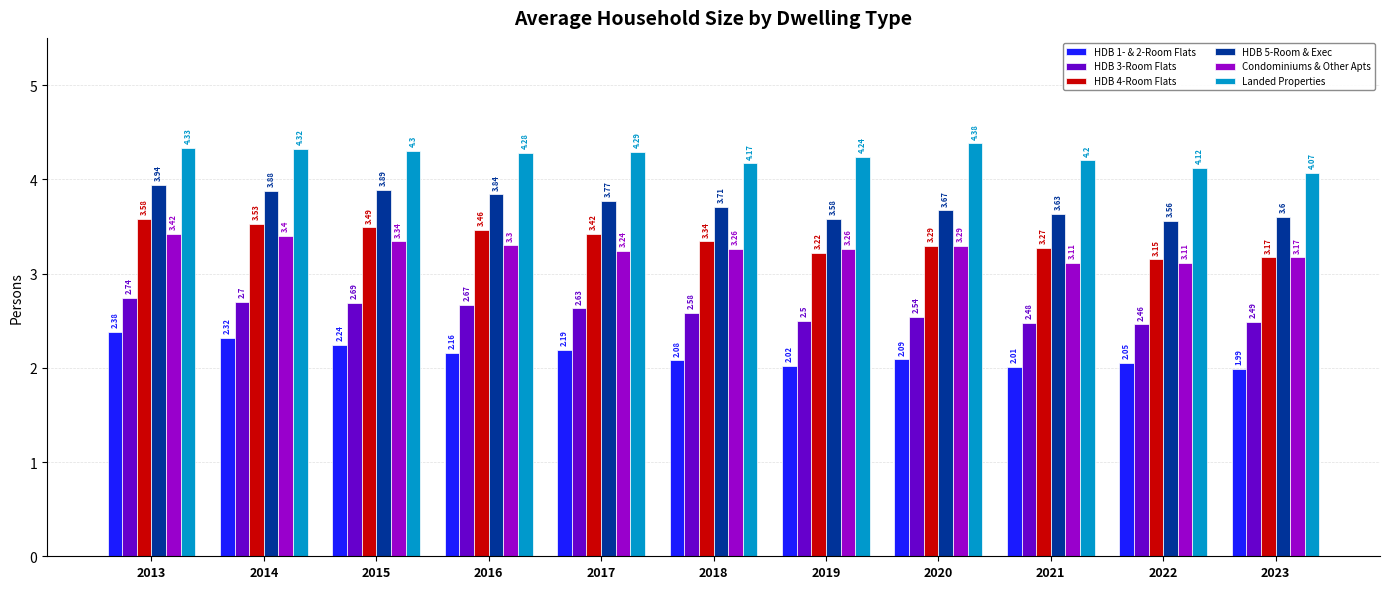

What is the average value of the Condominiums & Other Apts series?

3.3